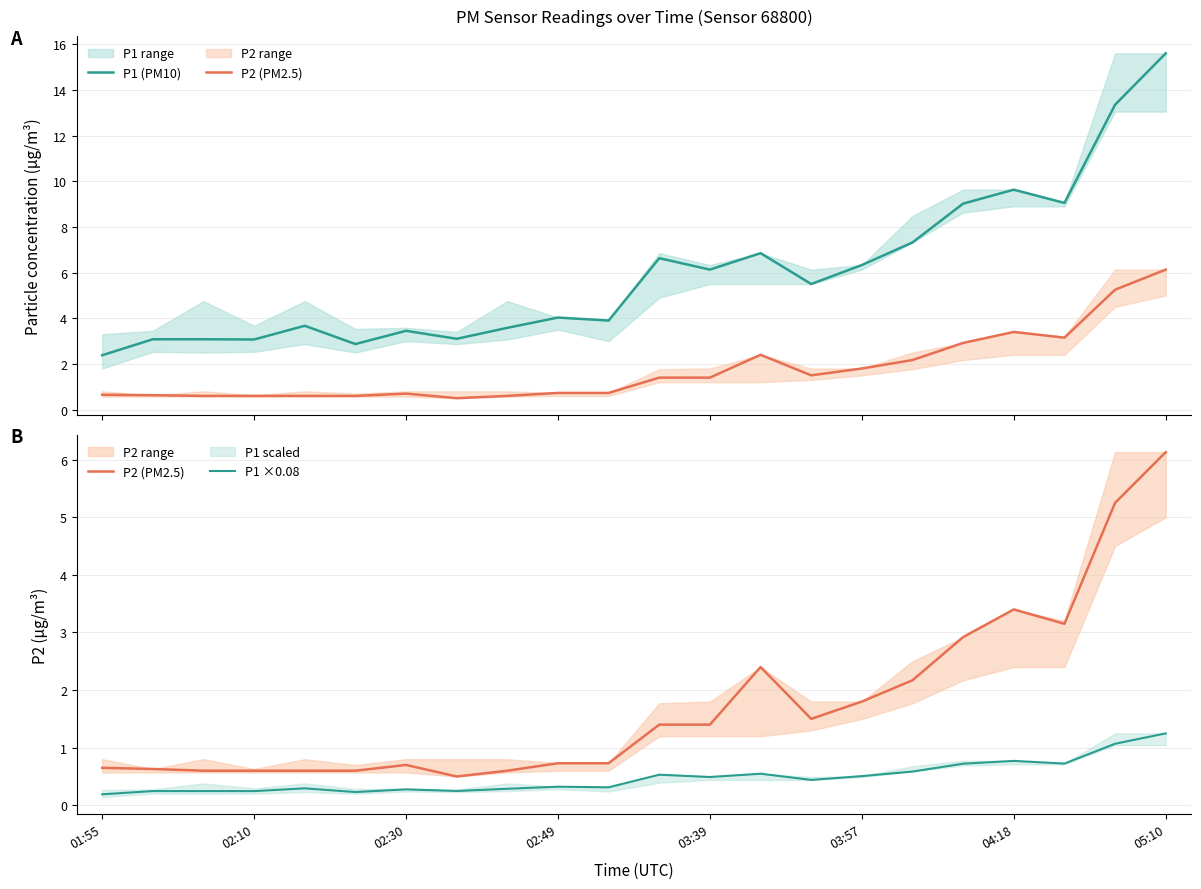

At 11, list the series in order from largest to smallest.

P1 (PM10), P2 (PM2.5), P1 ×0.08